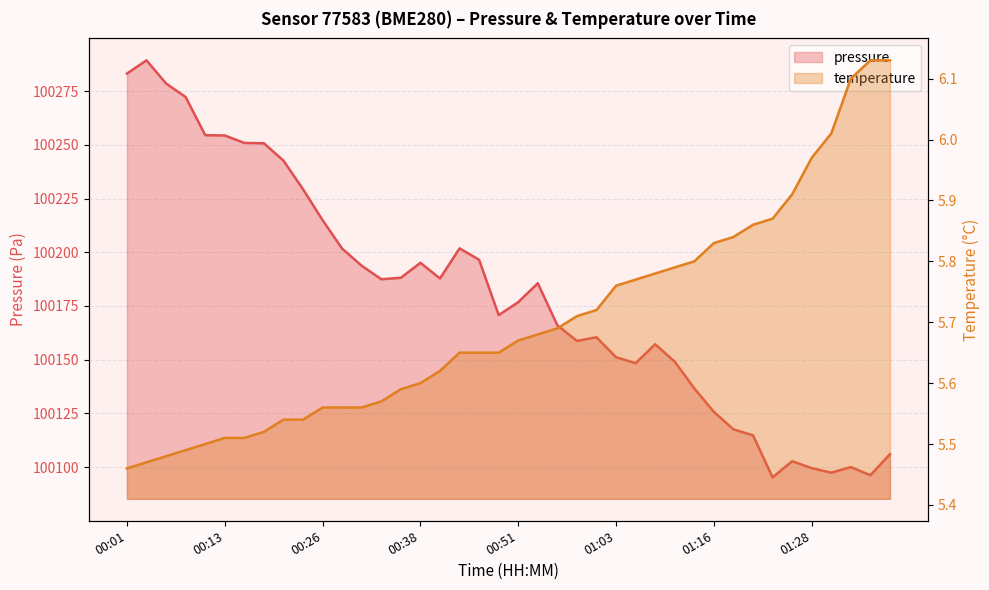

Is the value of temperature at 01:08 greater than the value of pressure at 00:26?

No